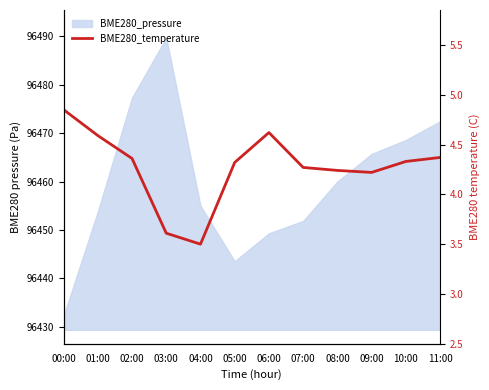

What is the approximate value at 07:00?

4.3